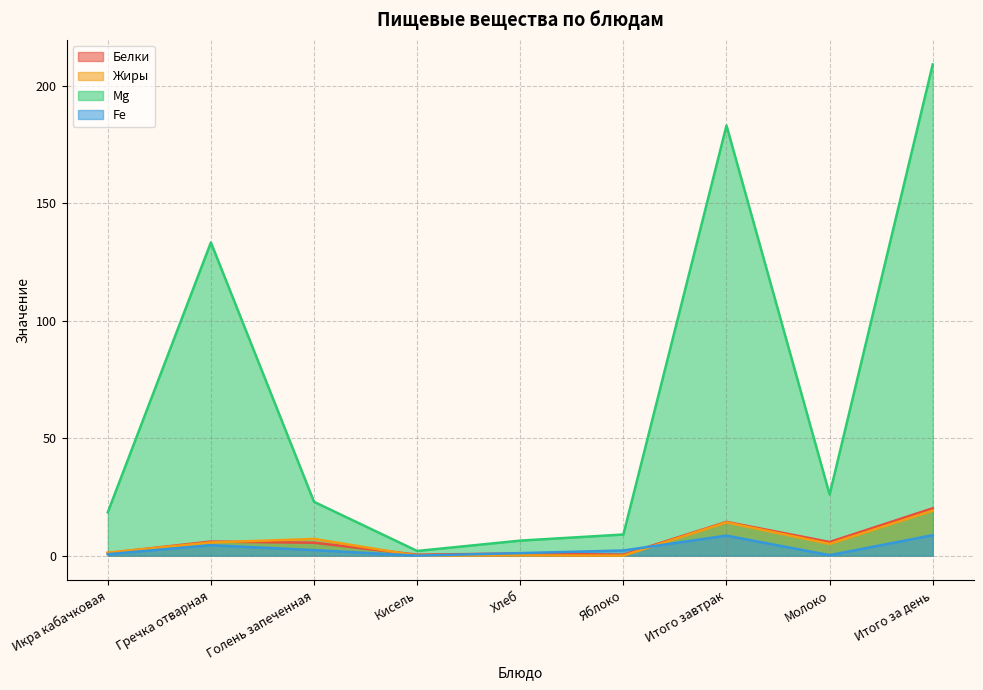

Reading right to left, list all the values displayed in this chart.

Белки: 20.2	5.8	14.4	0.4	0.9	0.4	5.5	6.0	1.1
Жиры: 19.1	5.0	14.2	0.0	0.1	0.0	7.1	5.6	1.3
Mg: 209.1	26.0	183.1	9.0	6.4	2.0	22.9	133.3	18.4
Fe: 8.7	0.2	8.5	2.2	1.1	0.0	2.4	4.4	0.6